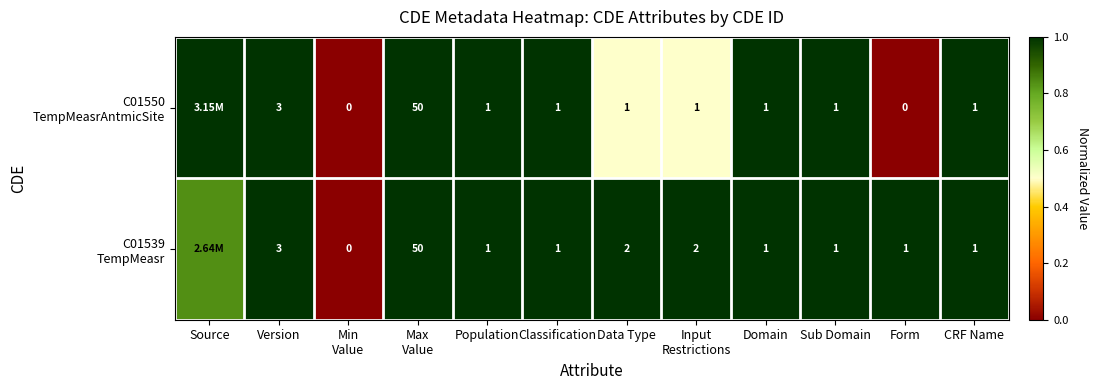

At which label is C01539 TempMeasr closest to 0?

Min Value